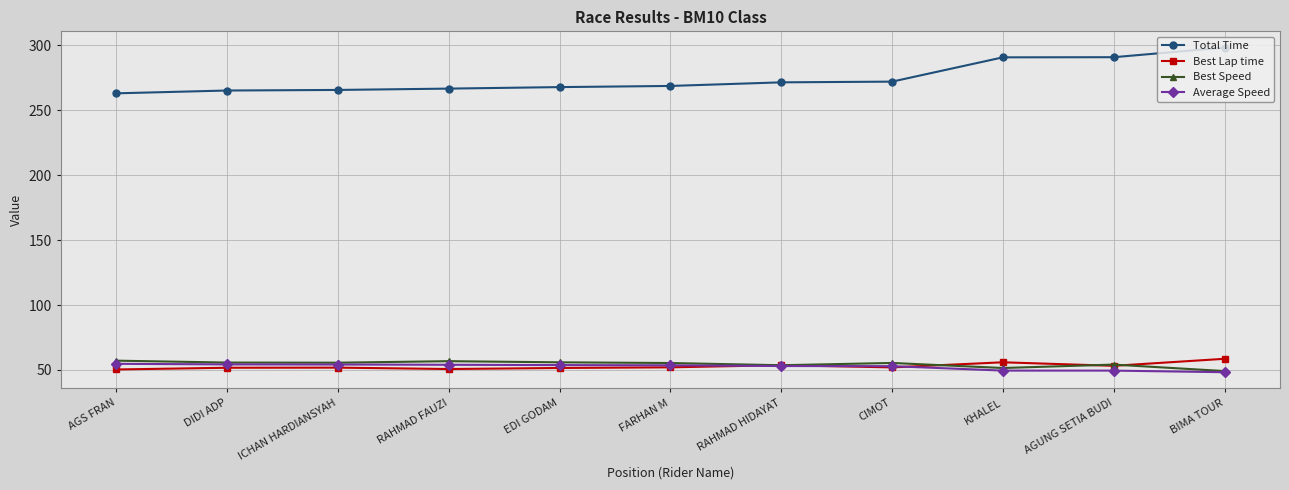

Which series has the largest range (max minus min)?

Total Time